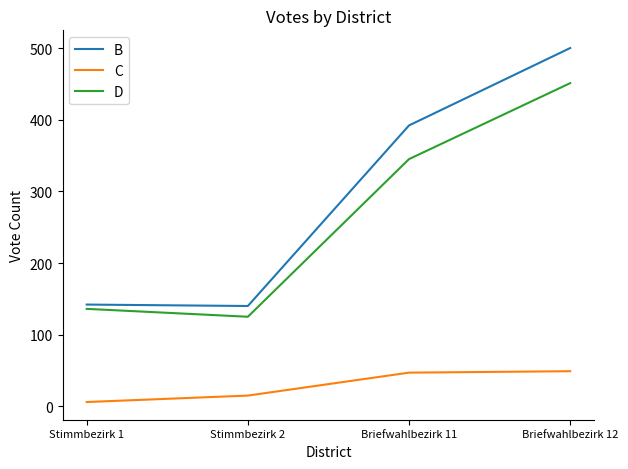

True or false: C has a value of 22 at Briefwahlbezirk 11.

False